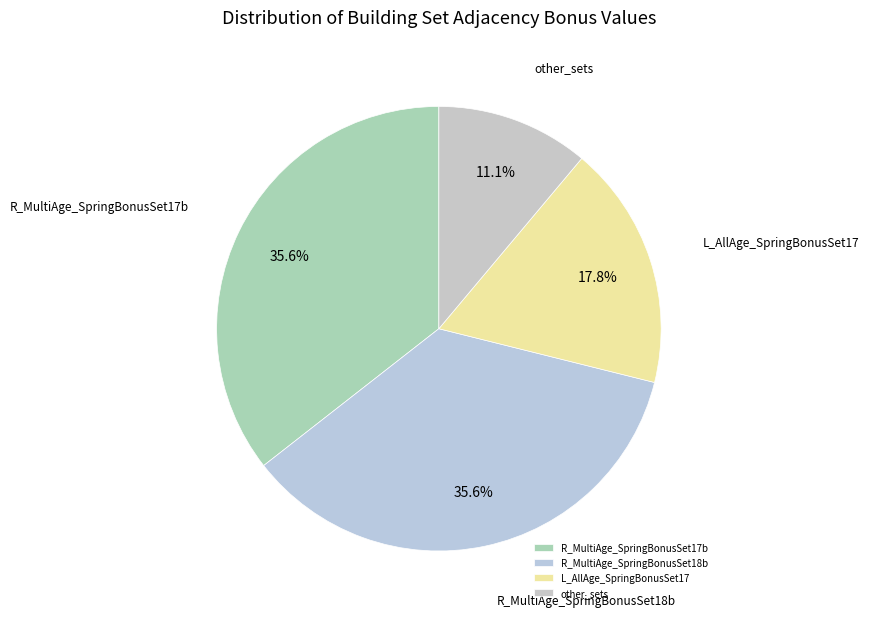

Which slice is the smallest?

other_sets